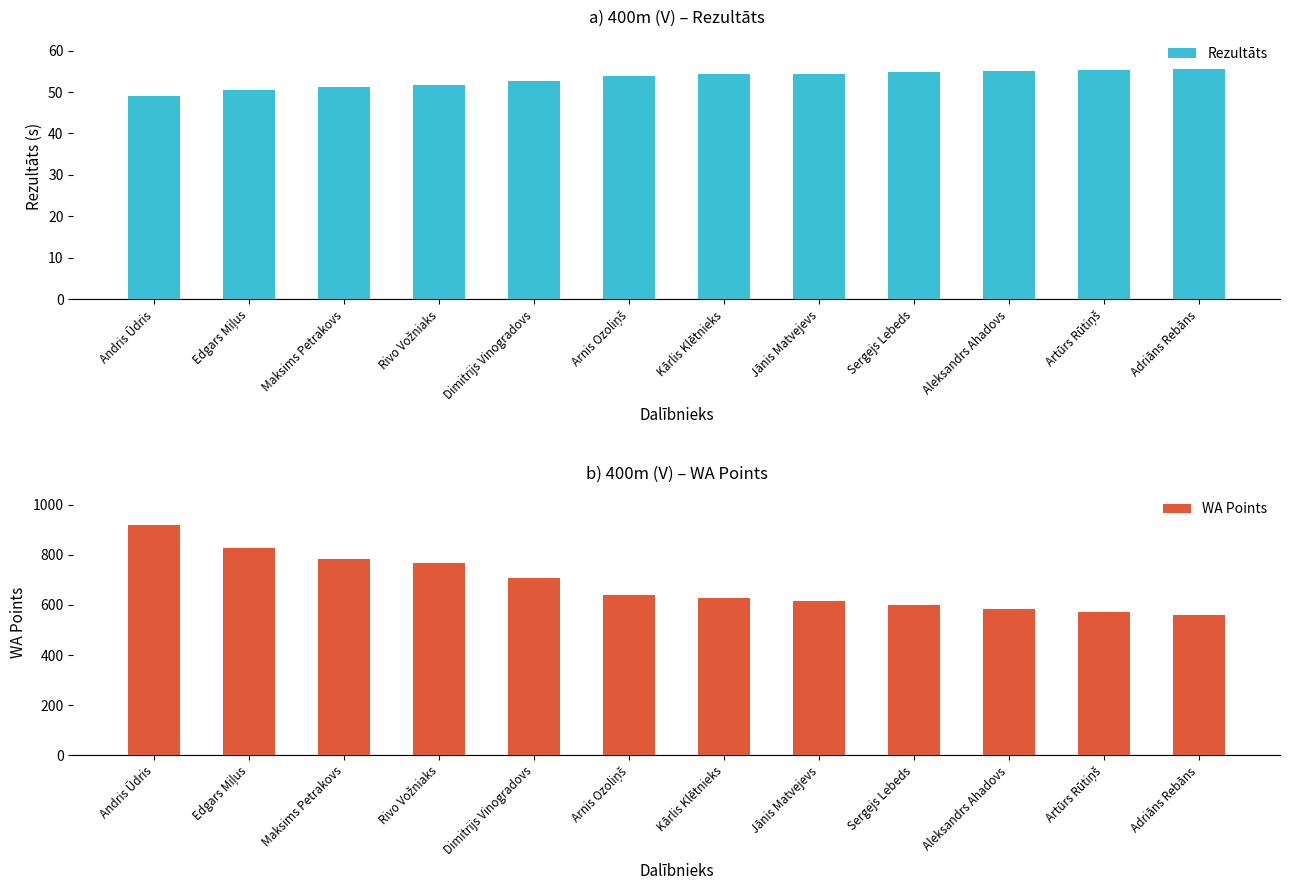

Which series has the largest range (max minus min)?

WA Points